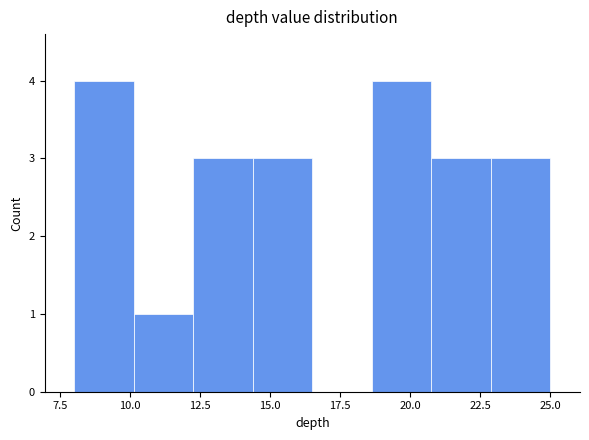

Reading left to right, list every bar in this chart as the range it spans on the x-axis followed by its height. Neither the bar edges nor the heights are printed on the chart, so give them approximately, as read against the axes.

8.0 to 10.0: 4
10.0 to 12.5: 1
12.5 to 14.5: 3
14.5 to 16.5: 3
16.5 to 18.5: 0
18.5 to 21.0: 4
21.0 to 23.0: 3
23.0 to 25.0: 3